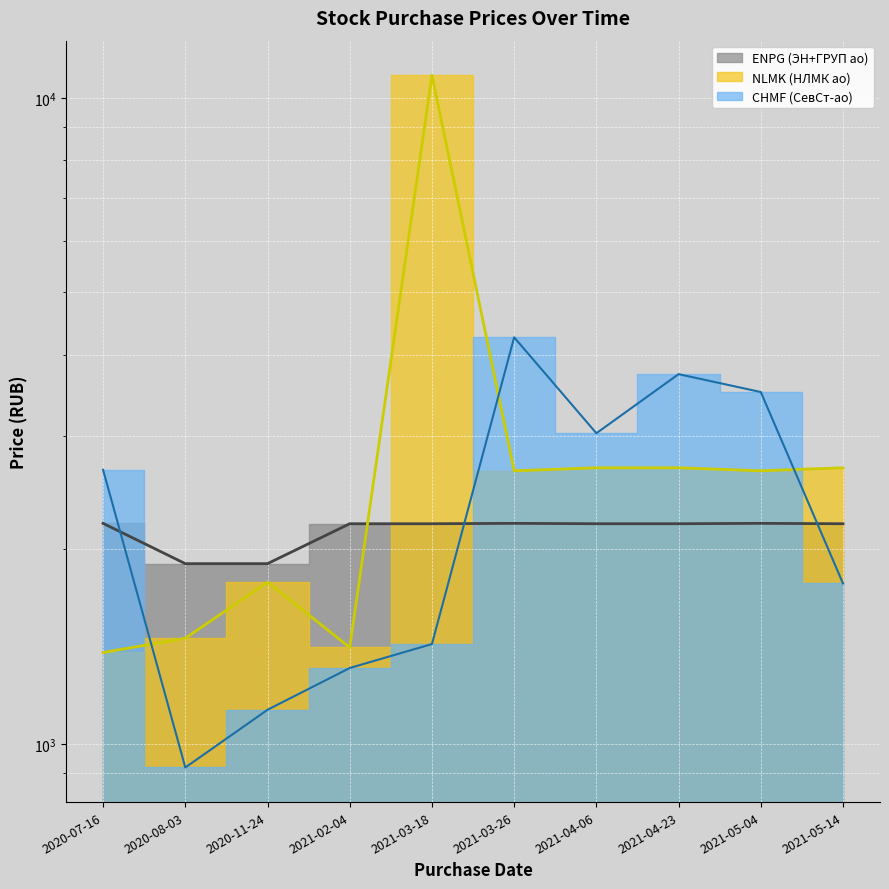

Where does the NLMK (НЛМК ао) series first go above 2646?

2021-03-18